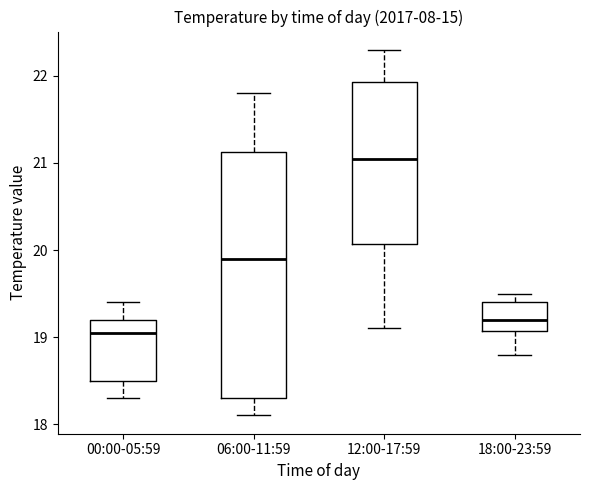

Reading left to right, transcribe this box plot: for each box, give where its median line is, the range the box spans, and where its two whiskers end, as read against the y-axis. The values are not printed on the chart, so give them approximately, as read against the axis.

00:00-05:59: median 19.1, box 18.5 to 19.2, whiskers 18.3 to 19.4
06:00-11:59: median 19.9, box 18.3 to 21.1, whiskers 18.1 to 21.8
12:00-17:59: median 21.1, box 20.1 to 21.9, whiskers 19.1 to 22.3
18:00-23:59: median 19.2, box 19.1 to 19.4, whiskers 18.8 to 19.5